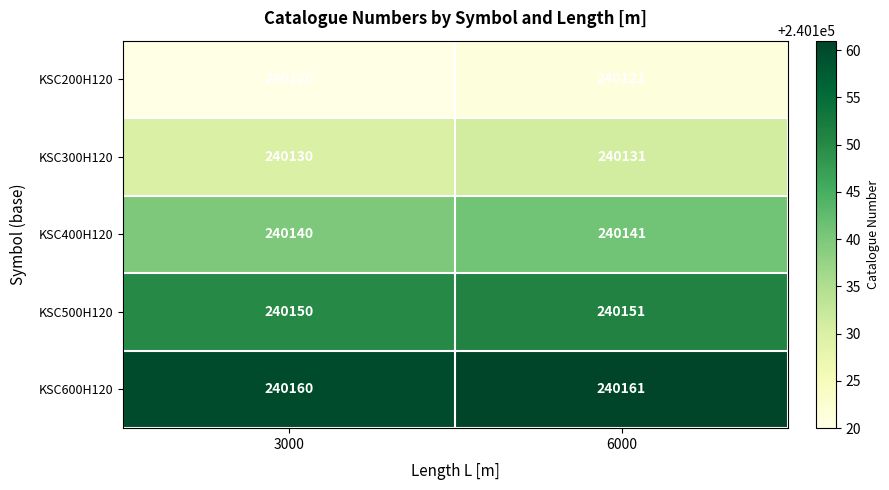

At which category is the sum across all series the highest?

6000